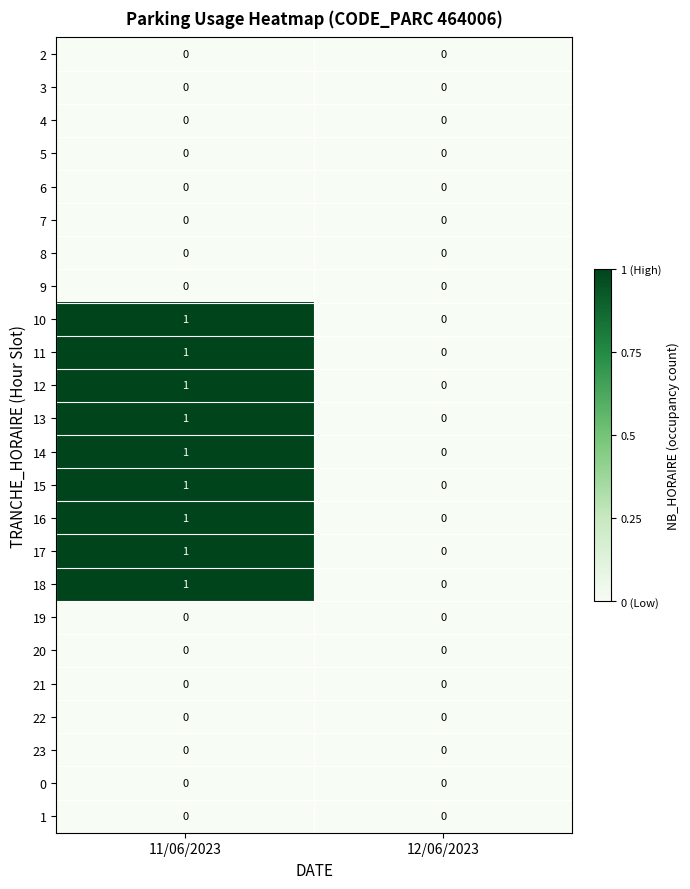

The value of 5 at 12/06/2023 is 0. True or false?

True